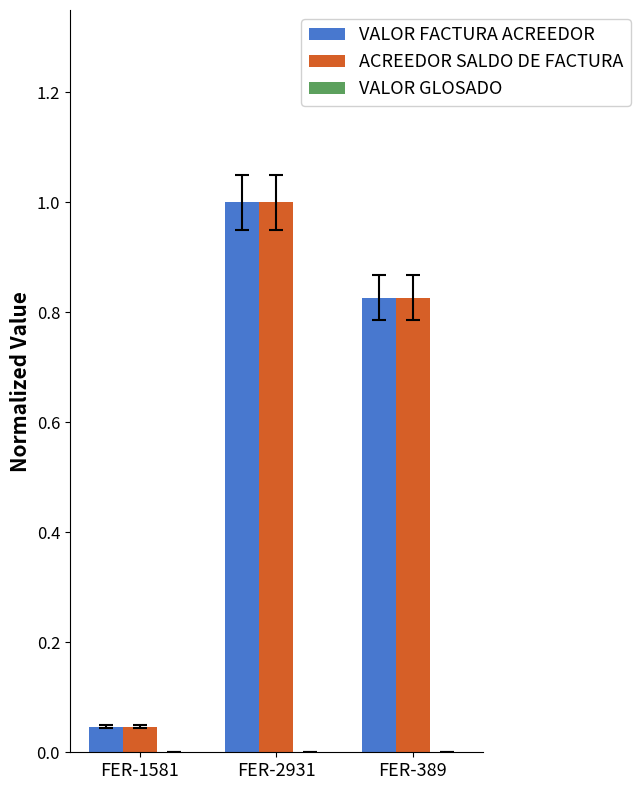

Which label corresponds to the largest value in the chart?

FER-2931